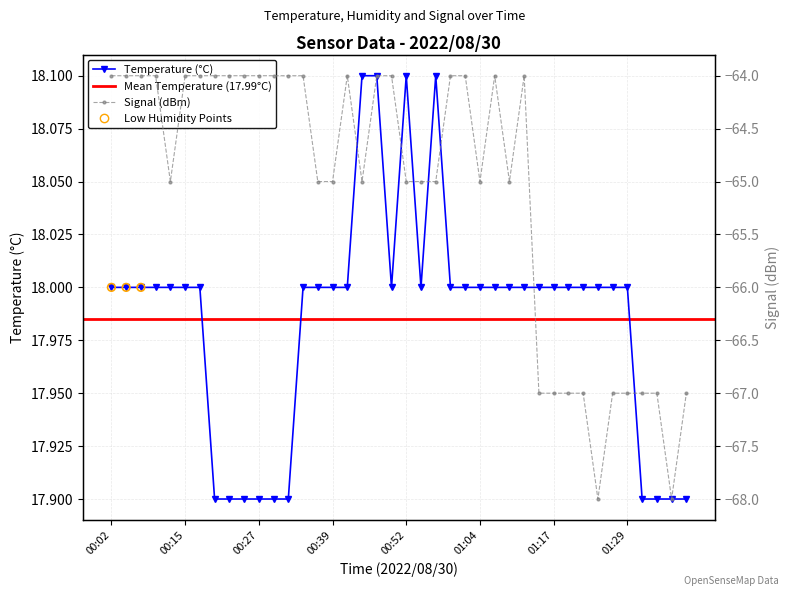

Which series reaches the minimum Y coordinate?

Signal